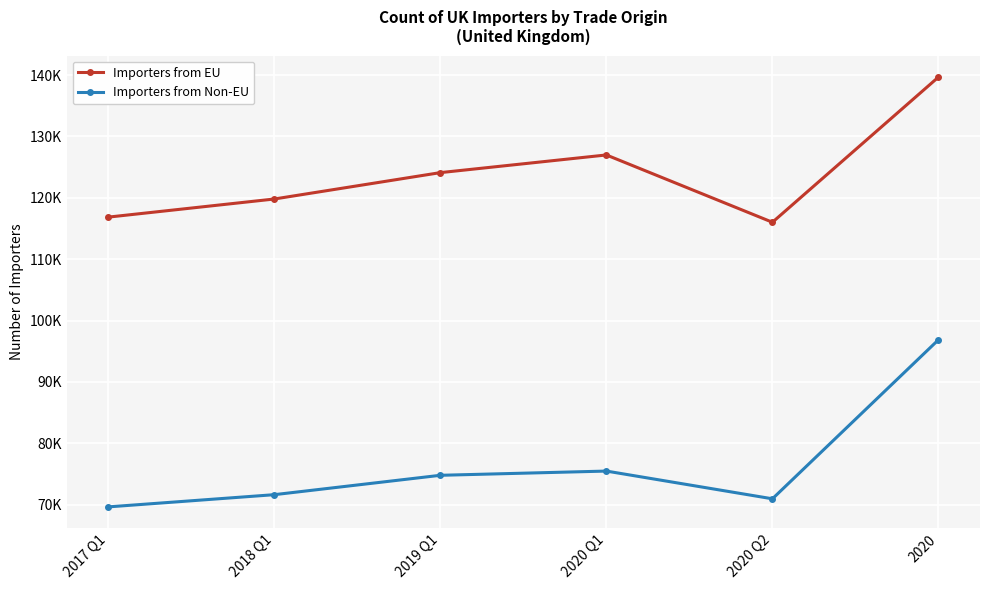

True or false: Importers from Non-EU has a value of 52379 at 2020.

False